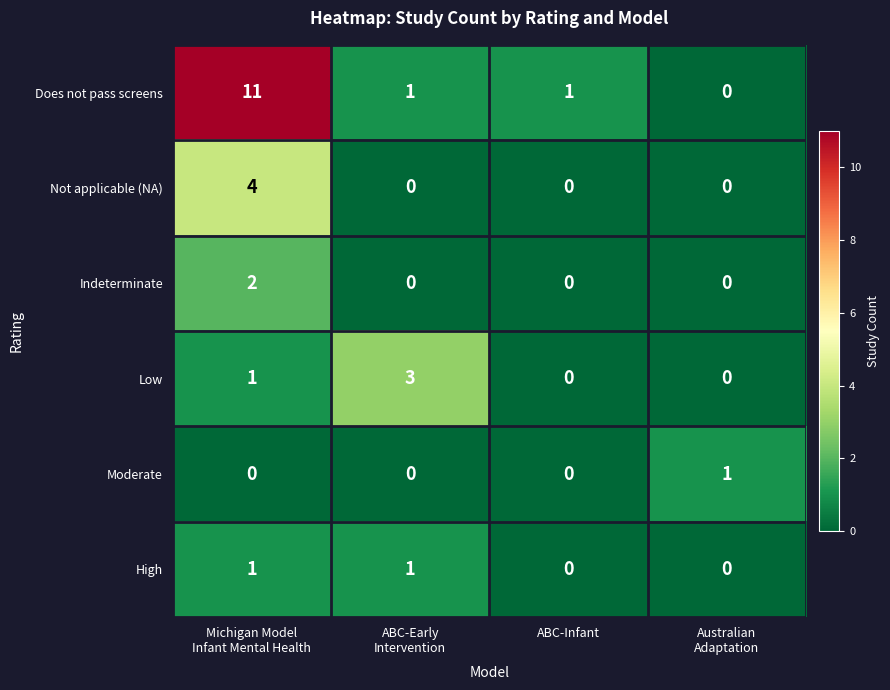

Reading left to right, transcribe all the data shown in this chart.

Does not pass screens: 11	1	1	0
Not applicable (NA): 4	0	0	0
Indeterminate: 2	0	0	0
Low: 1	3	0	0
Moderate: 0	0	0	1
High: 1	1	0	0